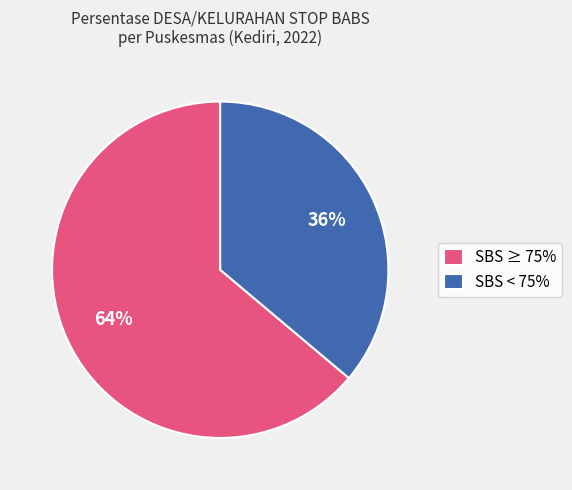

Combined, do SBS ≥ 75% and SBS < 75% account for over 50%?

Yes